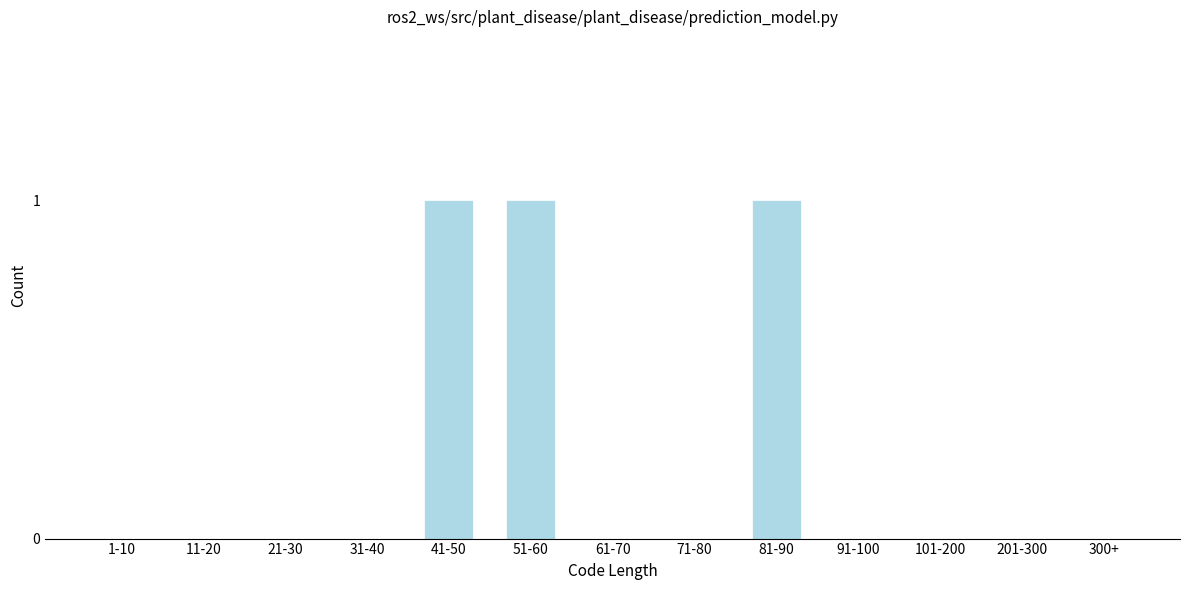

Reading left to right, transcribe all the data shown in this chart.

1-10=0	11-20=0	21-30=0	31-40=0	41-50=1	51-60=1	61-70=0	71-80=0	81-90=1	91-100=0	101-200=0	201-300=0	300+=0